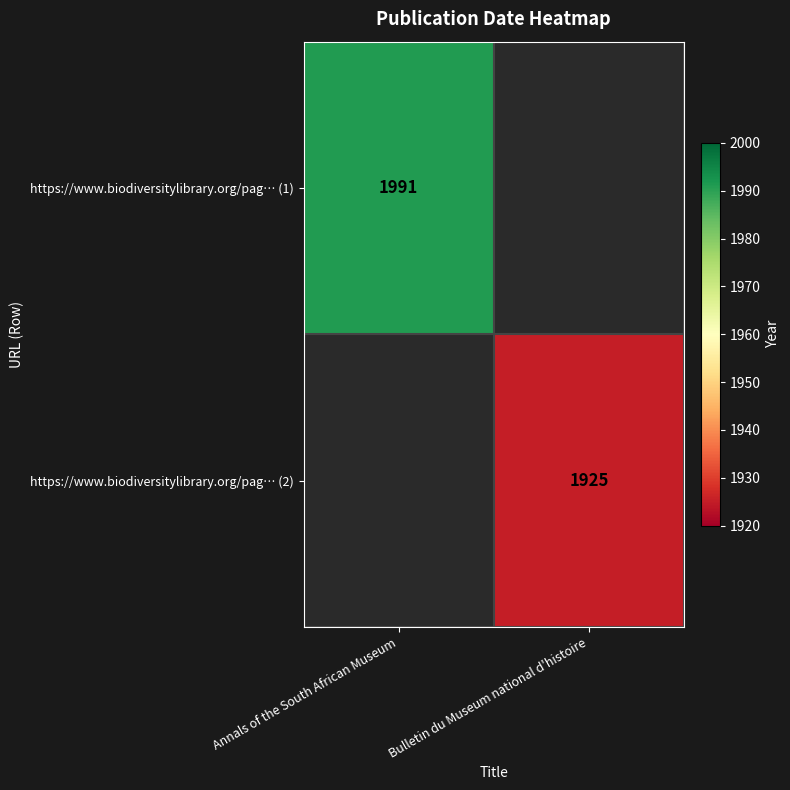

The value of https://www.biodiversitylibrary.org/pag… (2) at Bulletin du Museum national d'histoire is 922. True or false?

False